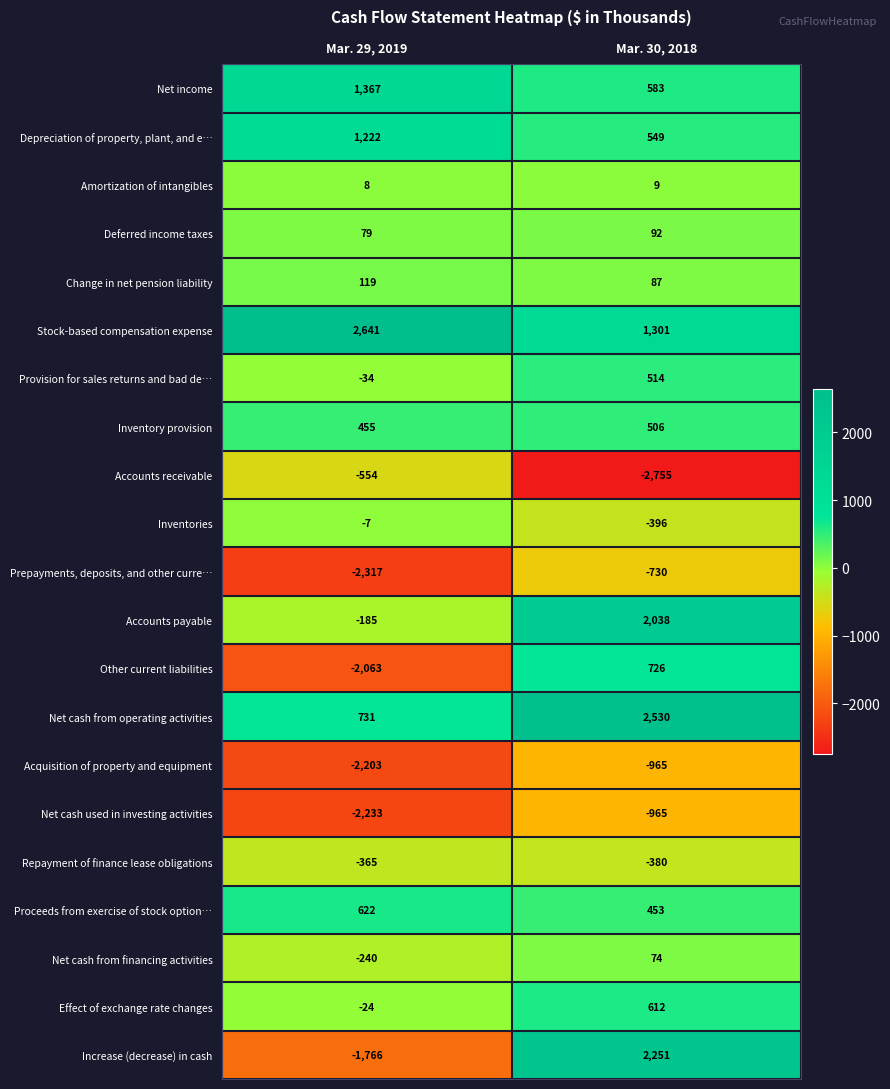

True or false: Other current liabilities has a value of 726 at Mar. 30, 2018.

True